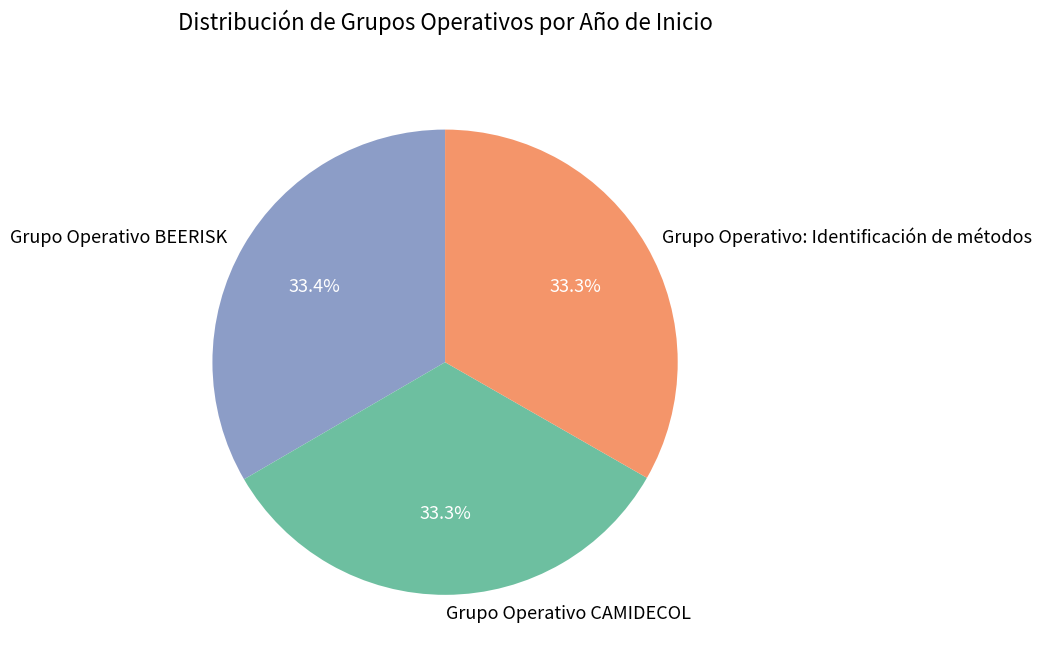

How many segments does this pie chart have?

3